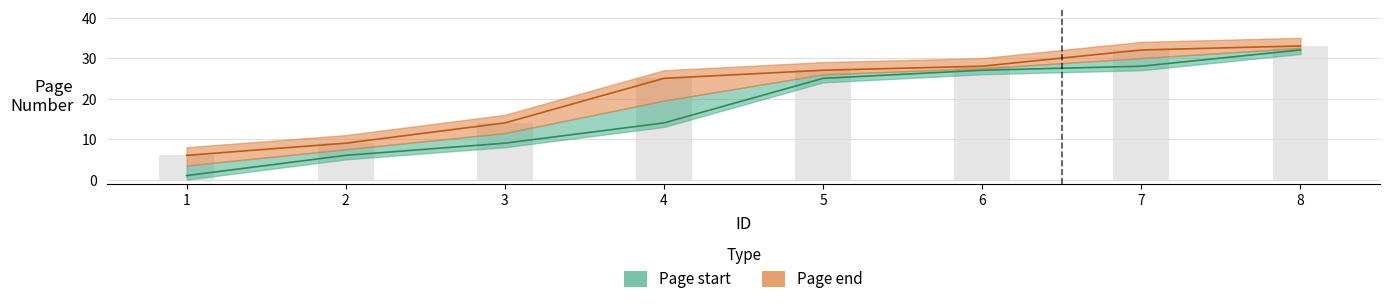

Reading right to left, list all the values displayed in this chart.

Page start: 32	28	27	25	14	9	6	1
Page end: 33	32	28	27	25	14	9	6